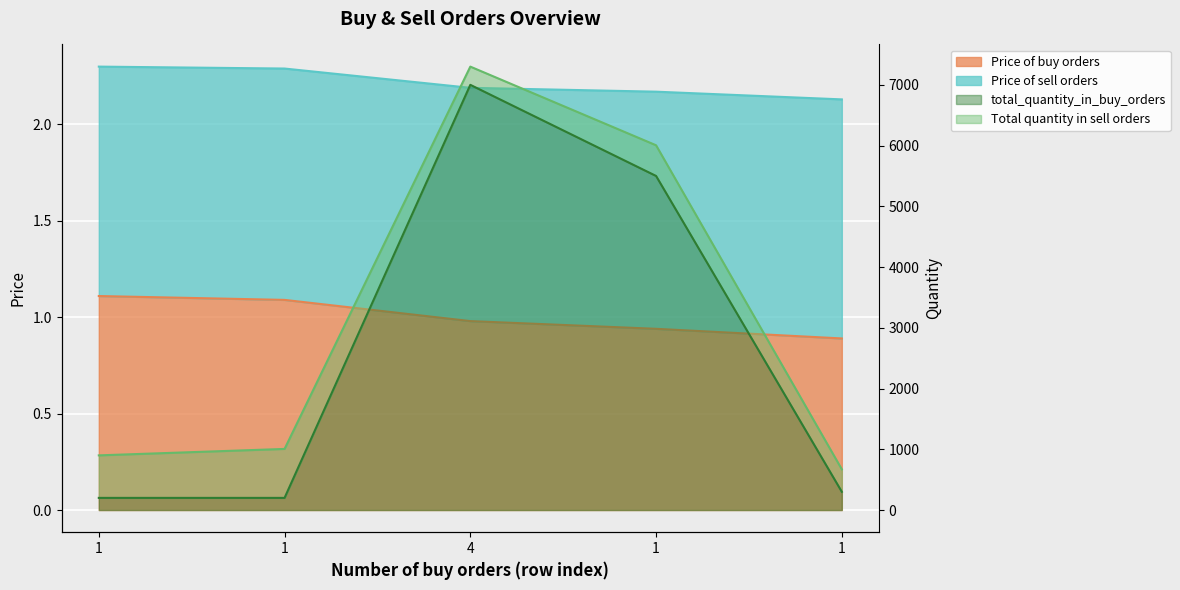

How many data points does each series have?

5